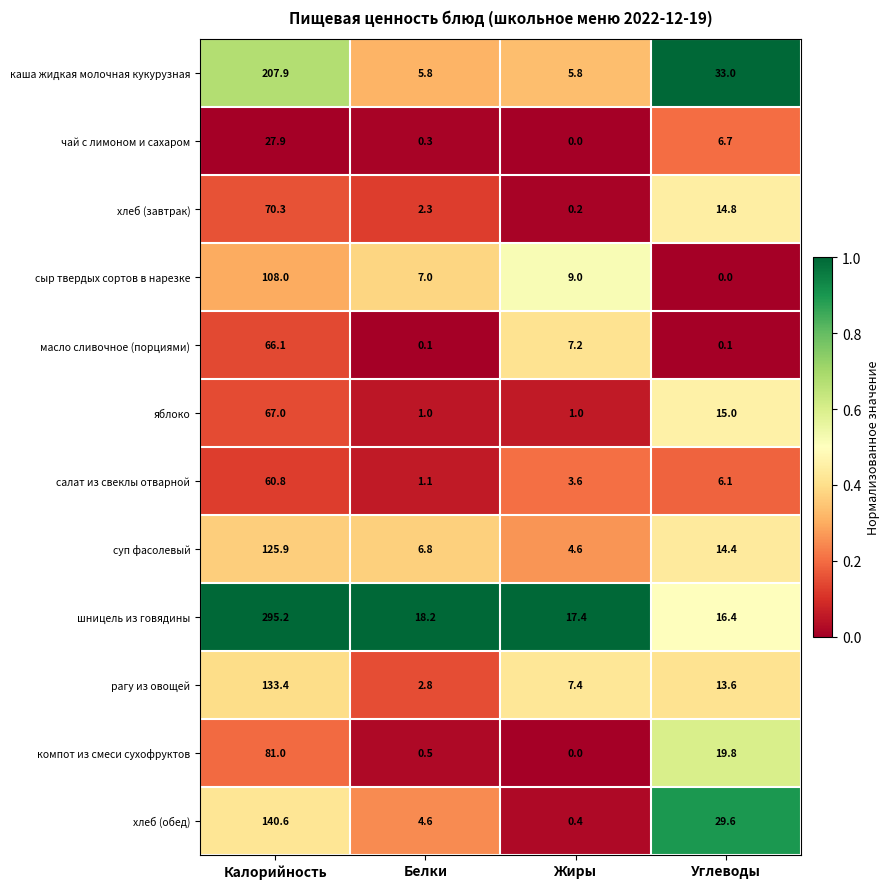

Which series has the widest spread of values?

шницель из говядины